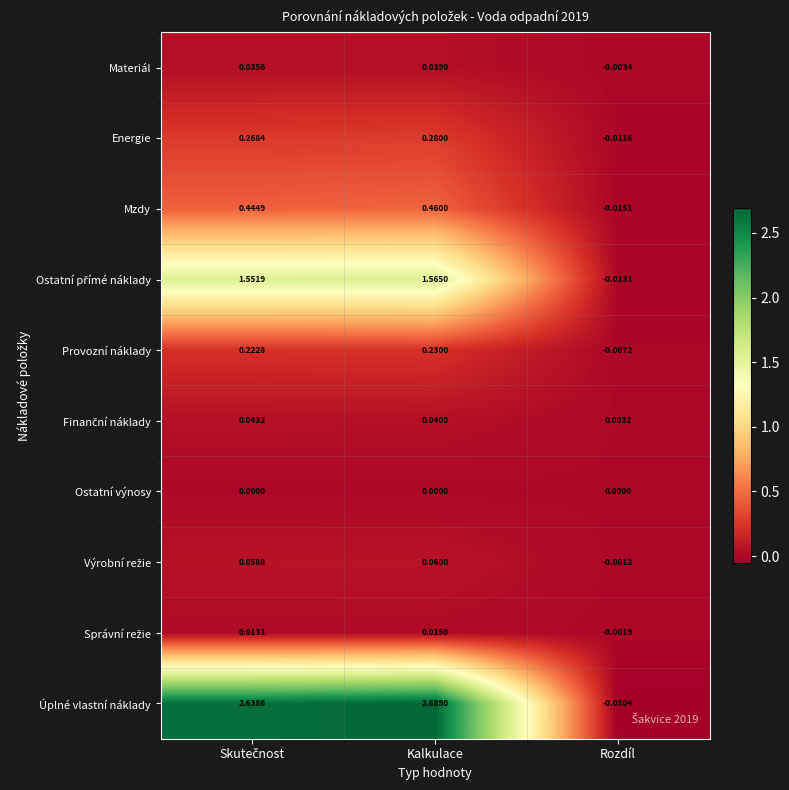

How many categories are shown in the chart?

3